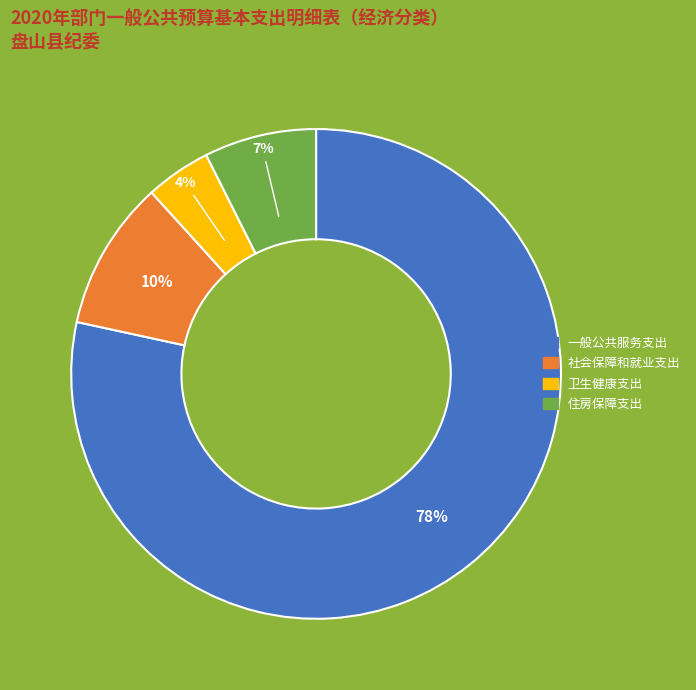

True or false: 一般公共服务支出 accounts for 78% of the total.

True